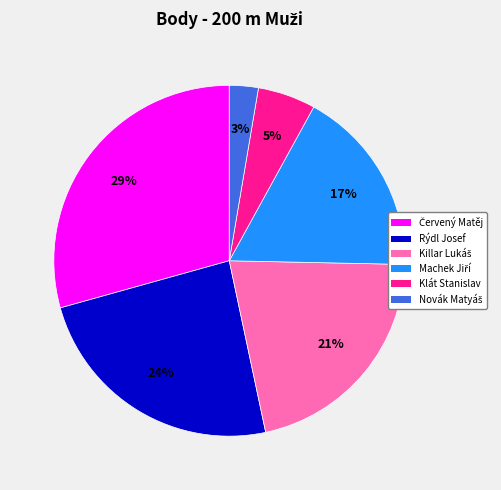

Which has a higher value, Rýdl Josef or Klát Stanislav?

Rýdl Josef